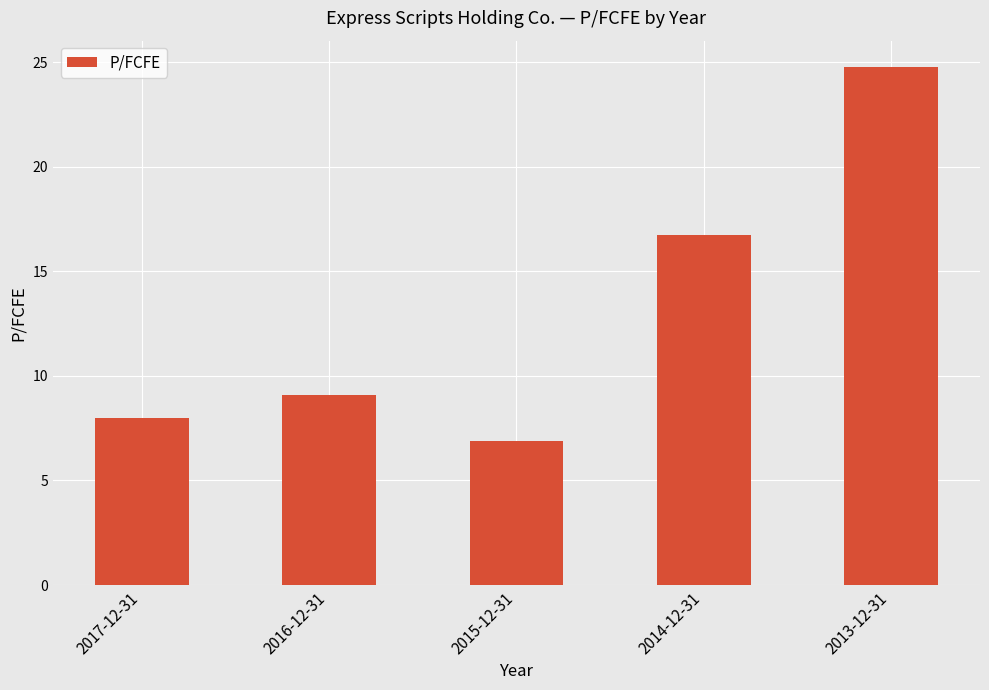

Rank the categories by value from highest to lowest.

2013-12-31, 2014-12-31, 2016-12-31, 2017-12-31, 2015-12-31